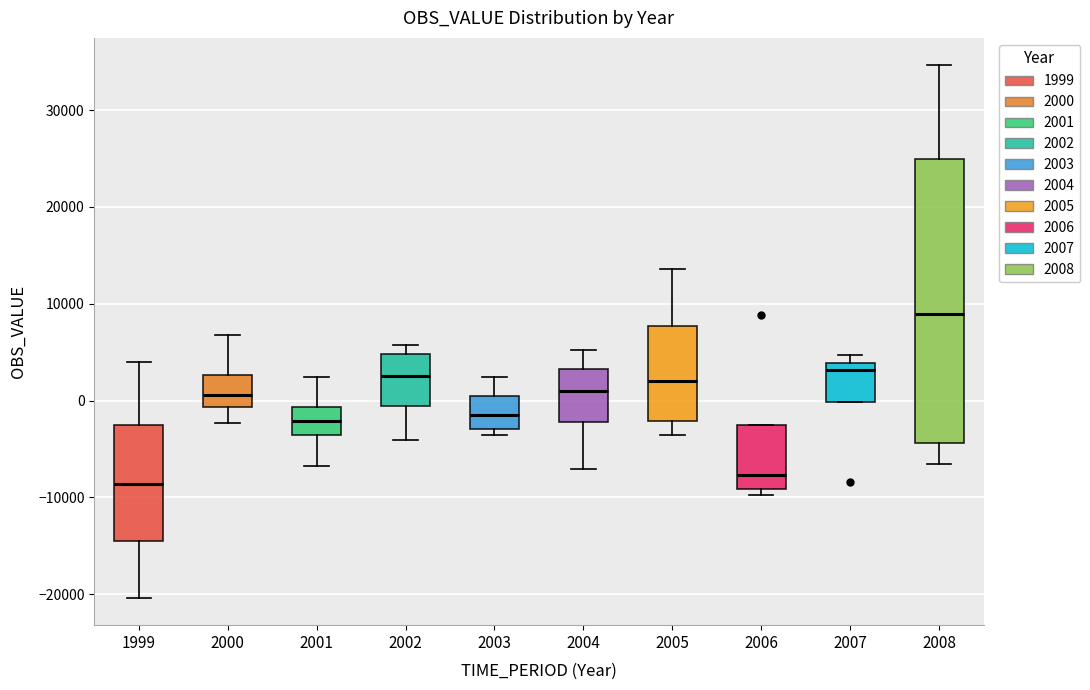

Which box is the tallest, from its lower edge to its upper edge?

2008